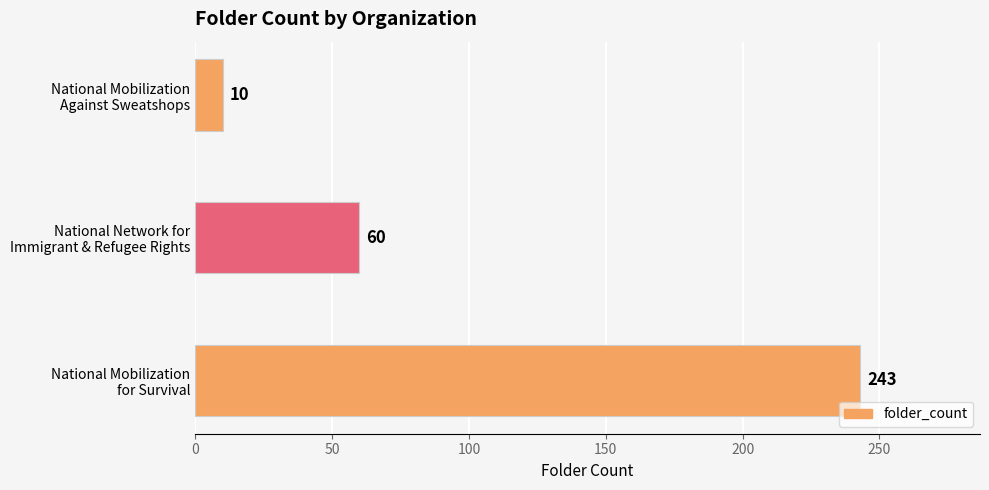

Does the chart contain any negative values?

No